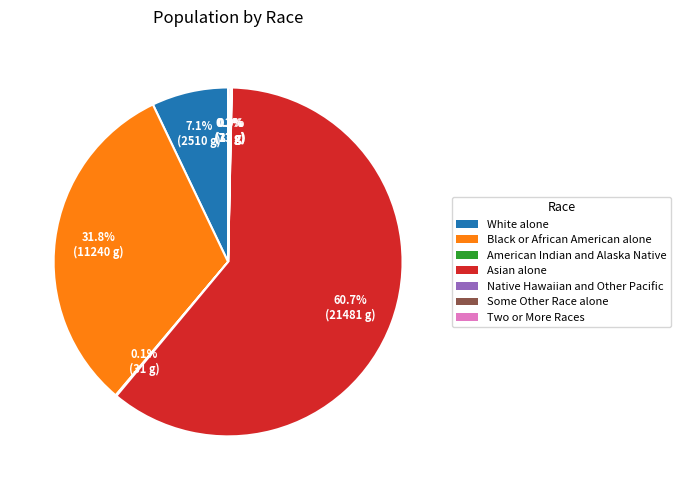

Do Asian alone and Black or African American alone together represent more than half of the pie?

Yes